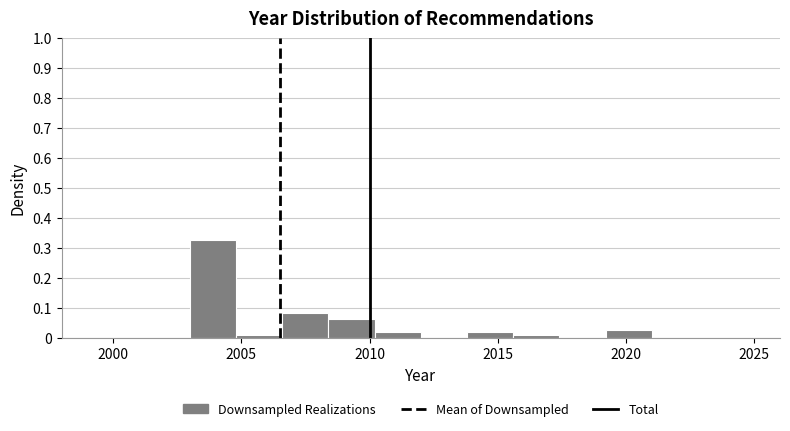

Read against the x-axis, roughly where is the centre of the tallest bar?

2004.0